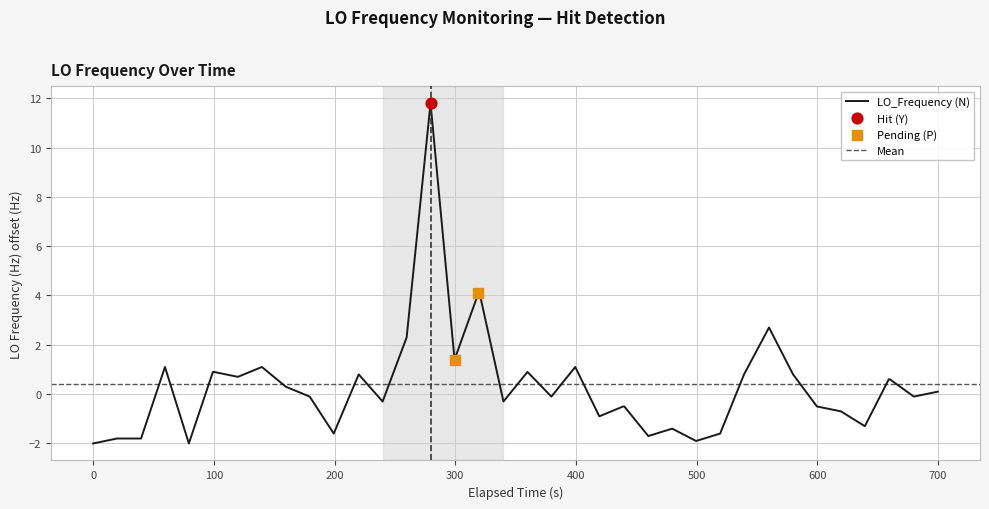

What is the minimum value for LO_Frequency (N)?

-2.0